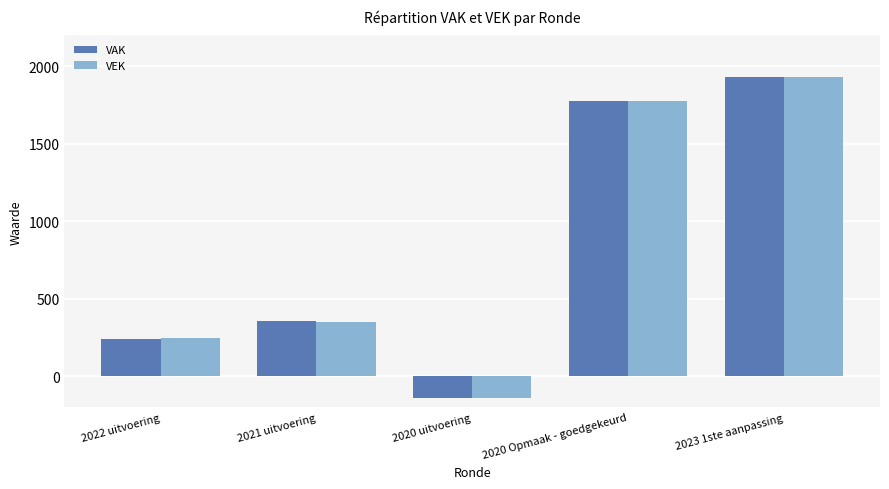

The VAK series shows 164 at 2022 uitvoering. True or false?

False